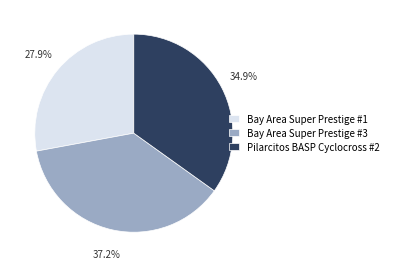

To the nearest percent, what portion does Pilarcitos BASP Cyclocross #2 represent?

35%